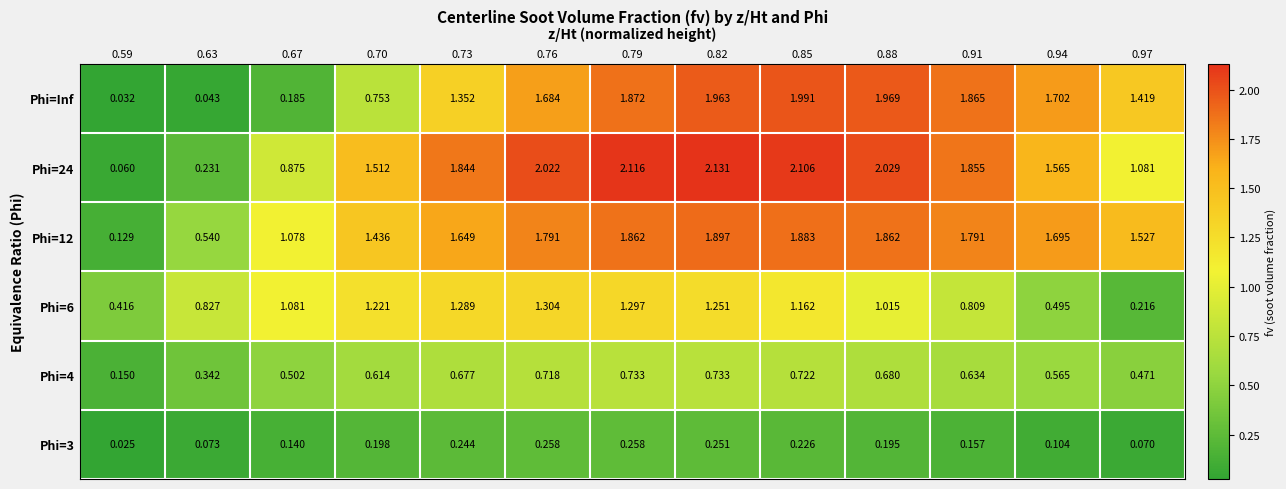

Is the value of Phi=12 at 0.59 greater than the value of Phi=4 at 0.70?

No